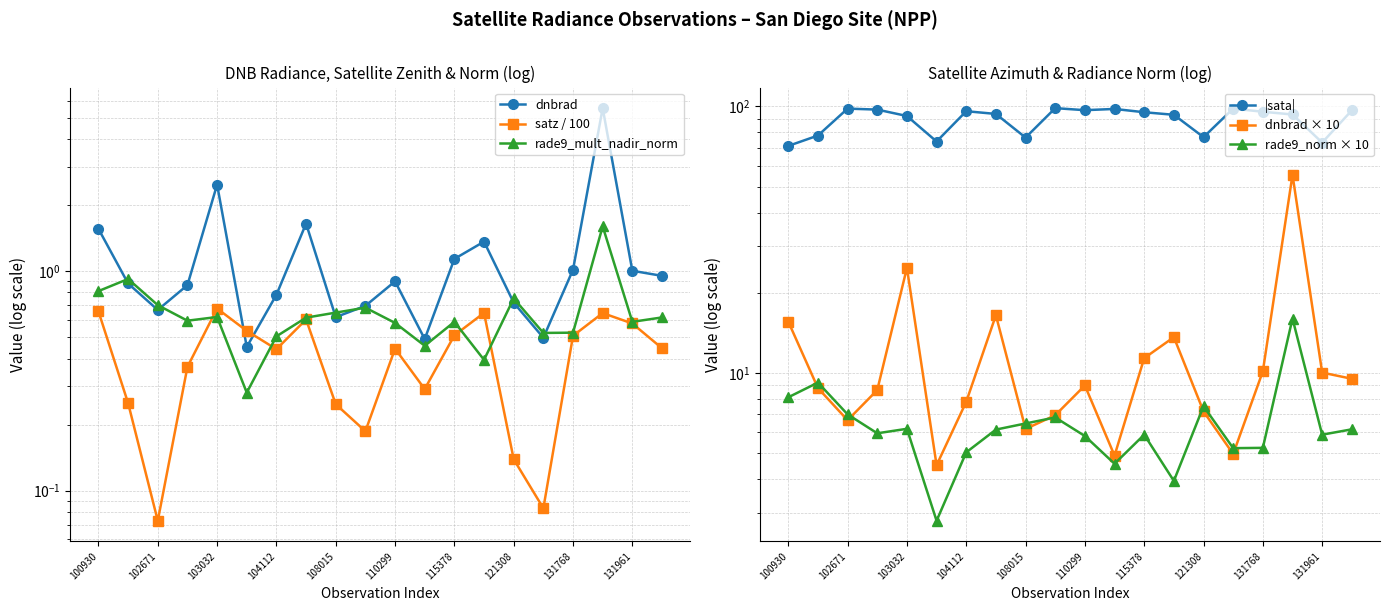

Reading right to left, what are all the values shown in this chart?

dnbrad: 1.0	1.0	5.5	1.0	0.5	0.7	1.4	1.1	0.5	0.9	0.7	0.6	1.6	0.8	0.5	2.5	0.9	0.7	0.9	1.6
satz / 100: 0.4	0.6	0.6	0.5	0.1	0.1	0.6	0.5	0.3	0.4	0.2	0.2	0.6	0.4	0.5	0.7	0.4	0.1	0.3	0.7
rade9_mult_nadir_norm: 0.6	0.6	1.6	0.5	0.5	0.8	0.4	0.6	0.5	0.6	0.7	0.6	0.6	0.5	0.3	0.6	0.6	0.7	0.9	0.8
|sata|: 96.6	73.2	93.3	95.5	98.1	76.7	93.0	95.1	97.8	96.8	98.5	76.4	93.7	95.9	73.9	92.0	97.3	98.1	77.8	71.1
dnbrad × 10: 9.5	10.0	55.4	10.2	5.0	7.2	13.6	11.4	4.9	9.0	7.0	6.2	16.5	7.8	4.5	24.8	8.6	6.7	8.8	15.6
rade9_norm × 10: 6.2	5.9	16.0	5.2	5.2	7.5	3.9	5.9	4.6	5.8	6.8	6.5	6.1	5.0	2.8	6.2	5.9	7.0	9.2	8.1